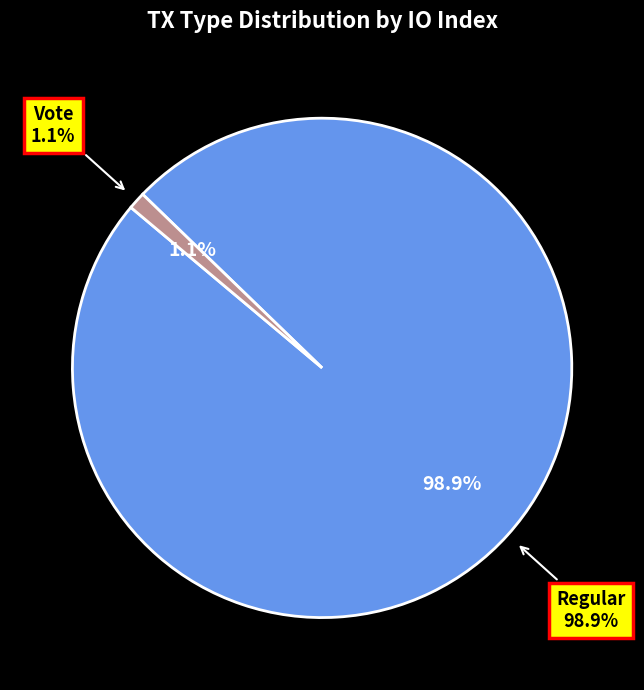

Which category has the smallest portion of the pie?

Vote